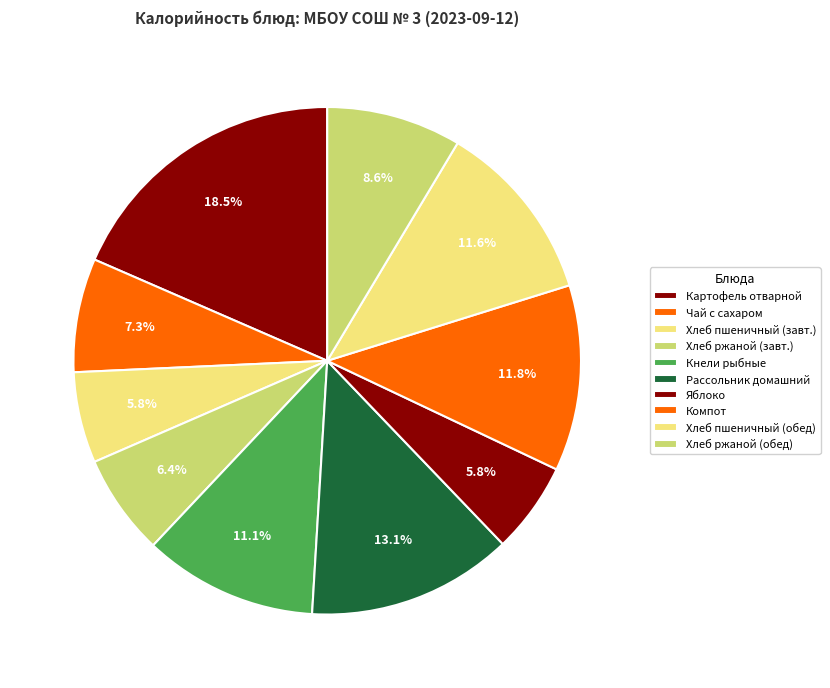

Which slice is the smallest?

Хлеб пшеничный (завтрак)